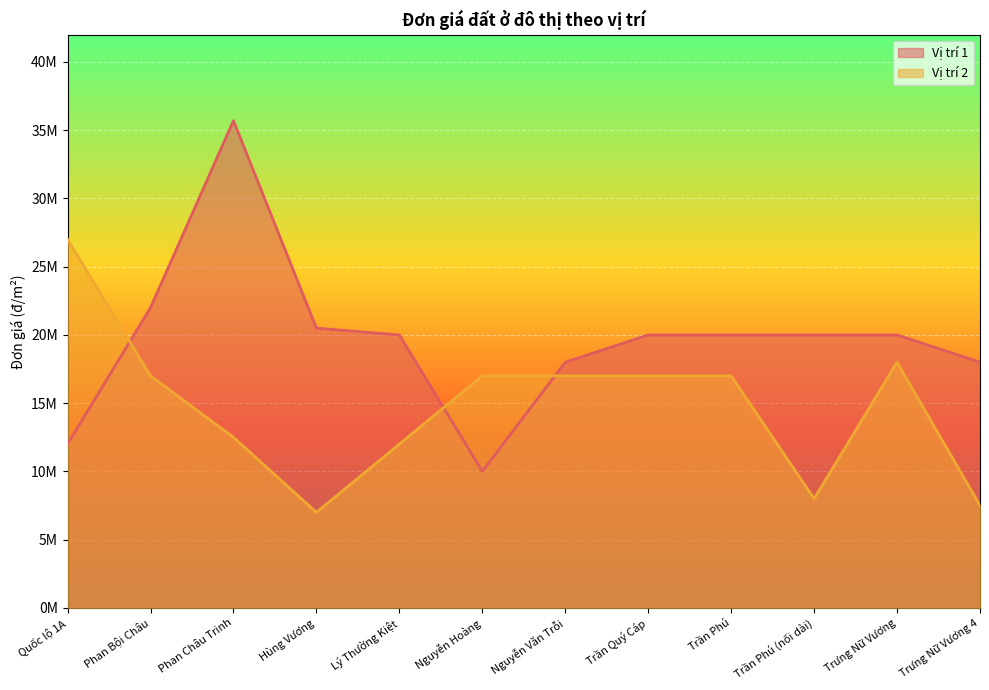

Which series has the largest range (max minus min)?

Vị trí 1